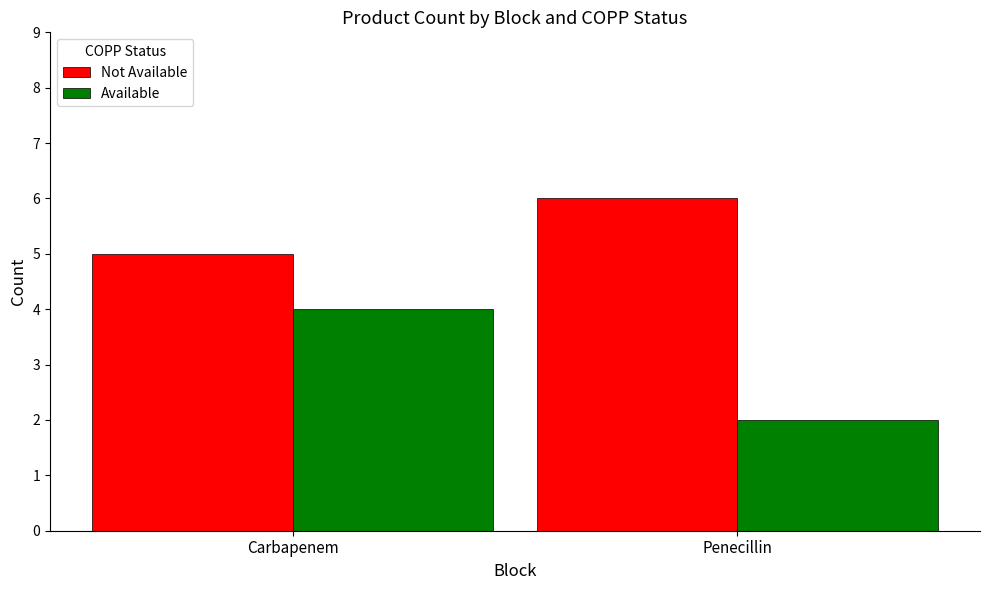

Which series has the largest total across all categories?

Not Available